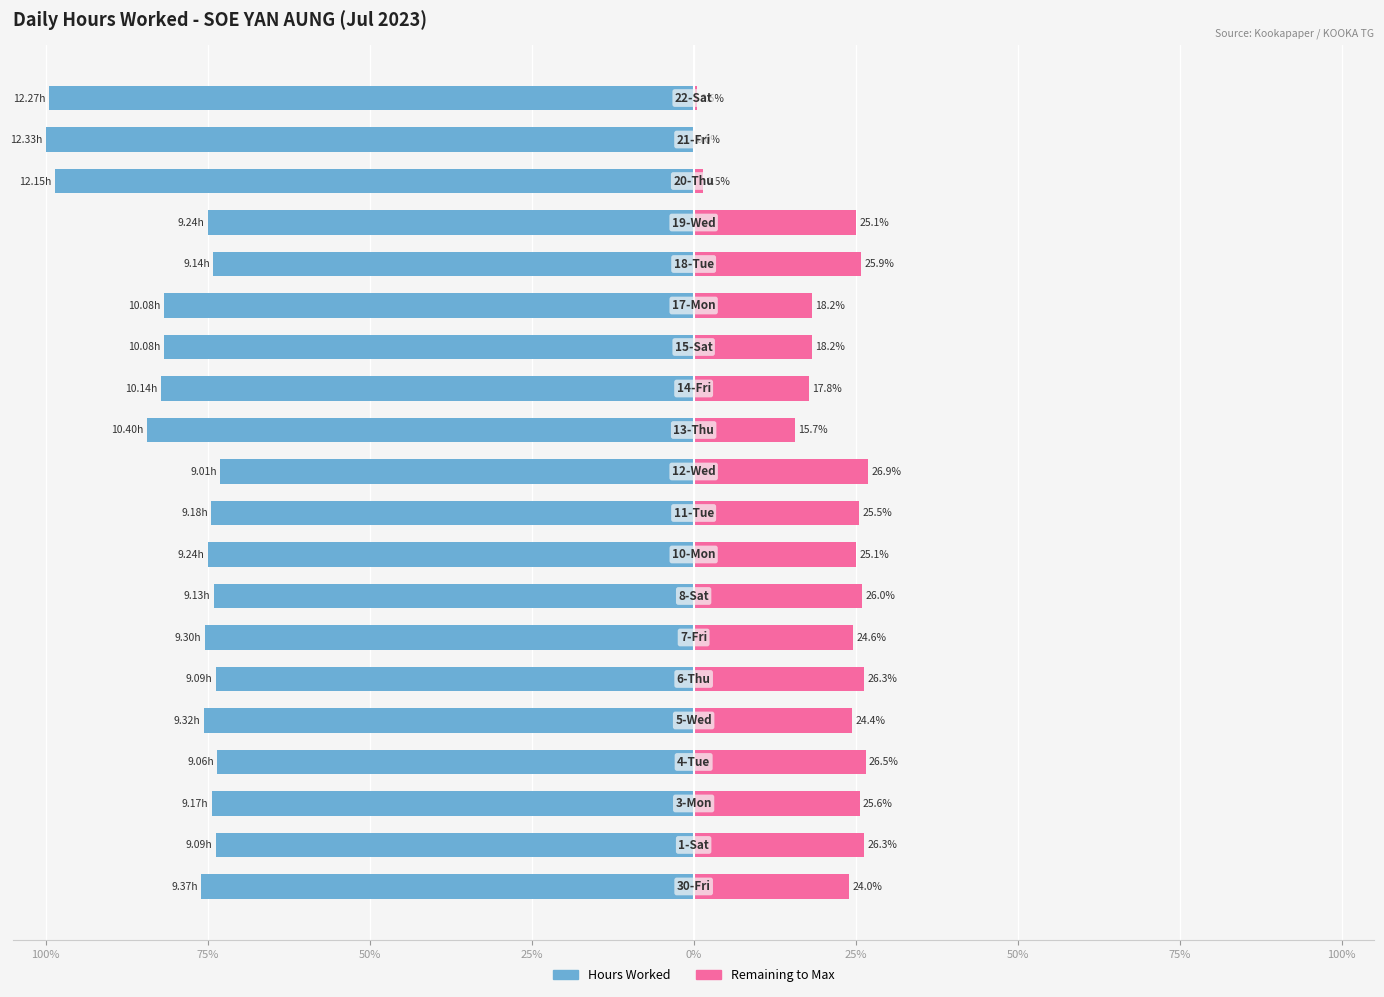

What is the sum of all Remaining to Max values?

404.0